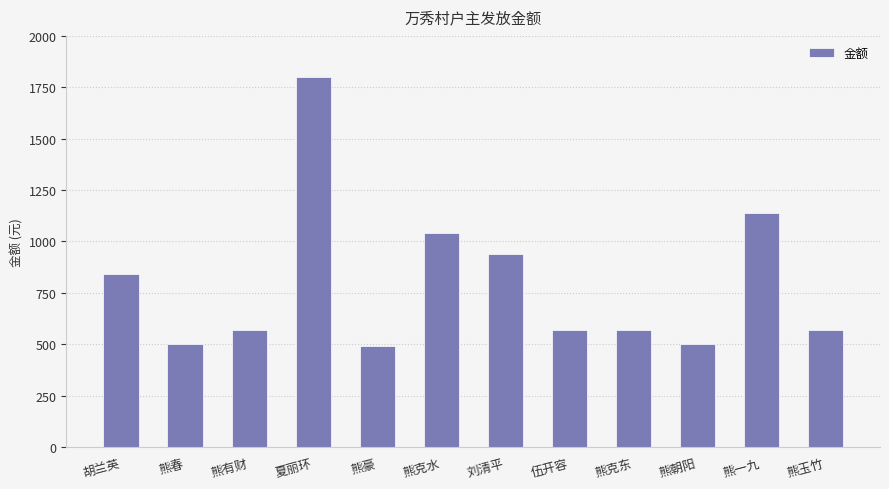

How many values are below 570?

3